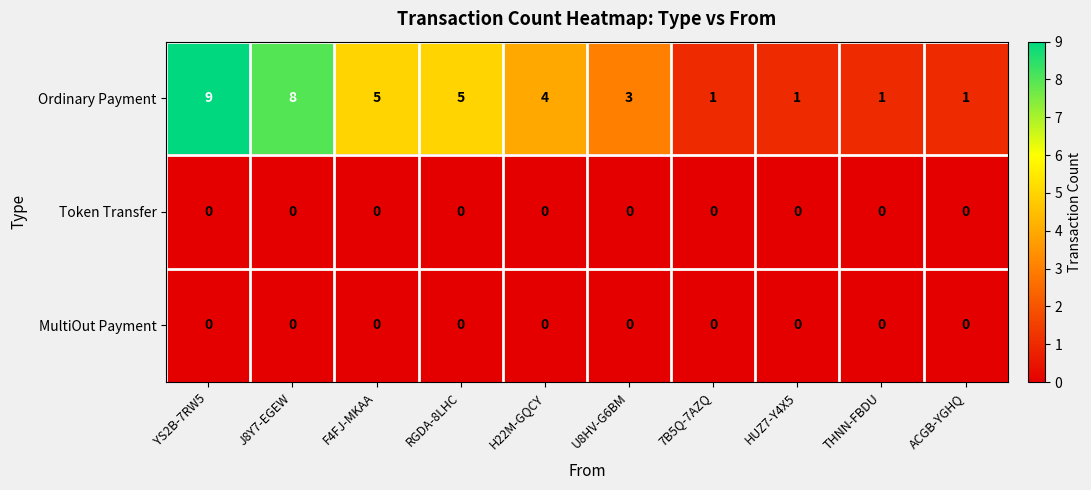

Reading left to right, extract all data points from this chart.

Ordinary Payment: YS2B-7RW5=9	J8Y7-EGEW=8	F4FJ-MKAA=5	RGDA-8LHC=5	H22M-GQCY=4	U8HV-G6BM=3	7B5Q-7AZQ=1	HUZ7-Y4X5=1	THNN-FBDU=1	ACGB-YGHQ=1
Token Transfer: YS2B-7RW5=0	J8Y7-EGEW=0	F4FJ-MKAA=0	RGDA-8LHC=0	H22M-GQCY=0	U8HV-G6BM=0	7B5Q-7AZQ=0	HUZ7-Y4X5=0	THNN-FBDU=0	ACGB-YGHQ=0
MultiOut Payment: YS2B-7RW5=0	J8Y7-EGEW=0	F4FJ-MKAA=0	RGDA-8LHC=0	H22M-GQCY=0	U8HV-G6BM=0	7B5Q-7AZQ=0	HUZ7-Y4X5=0	THNN-FBDU=0	ACGB-YGHQ=0